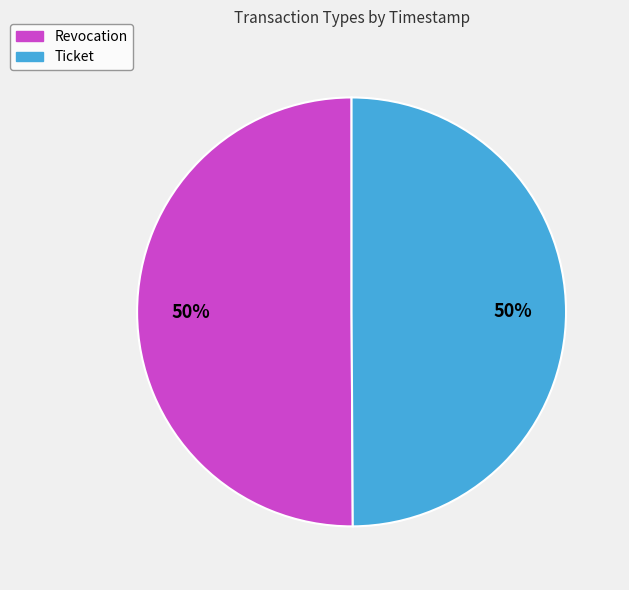

Count the number of slices in the pie.

2